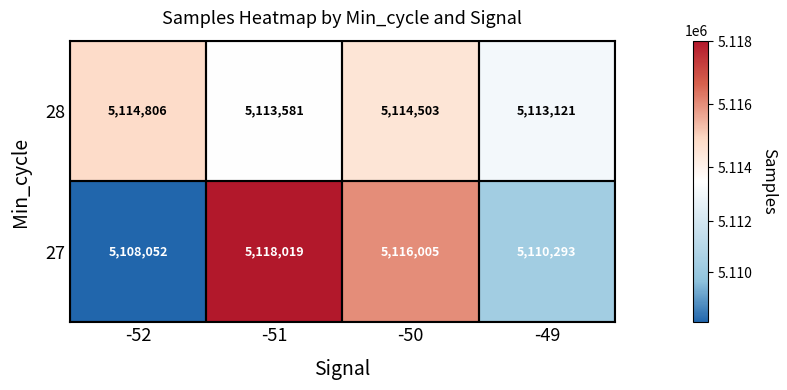

What is the approximate value of 27 at -49, to the nearest 100?

5110300